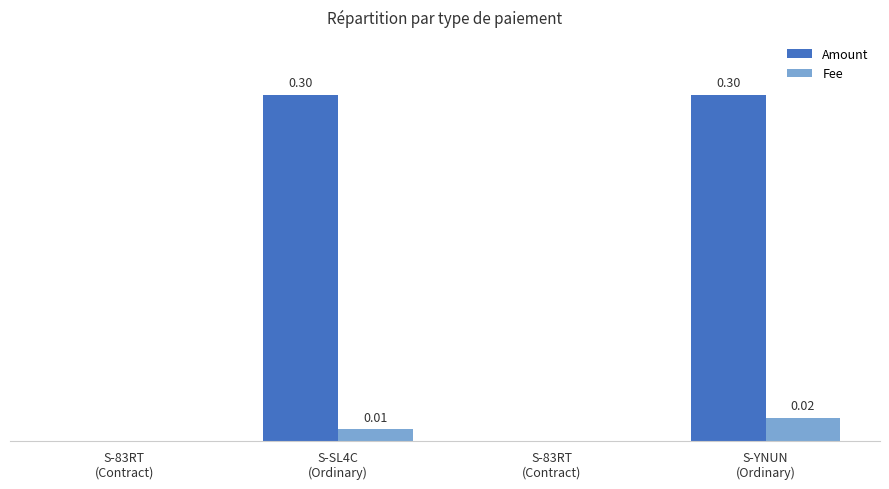

What is the greatest value displayed?

0.3